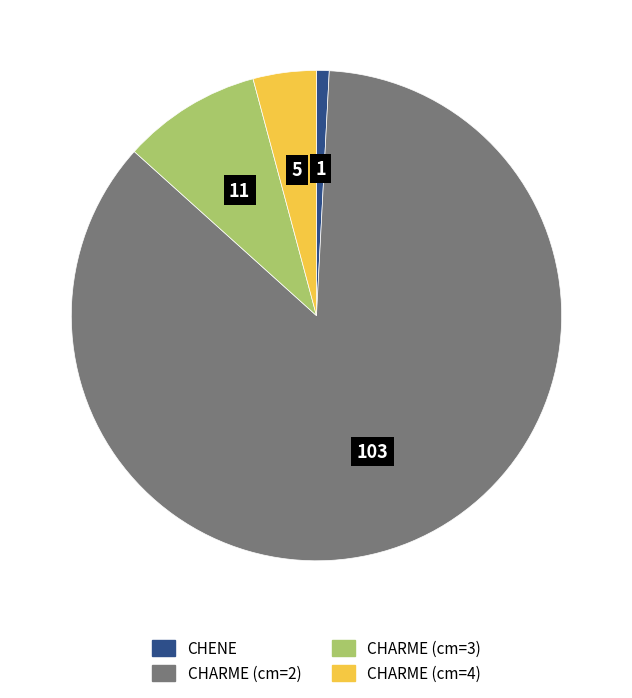

Does any single category account for the majority?

Yes